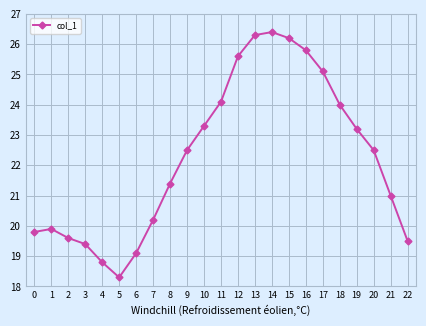

Count the number of categories in the chart.

23